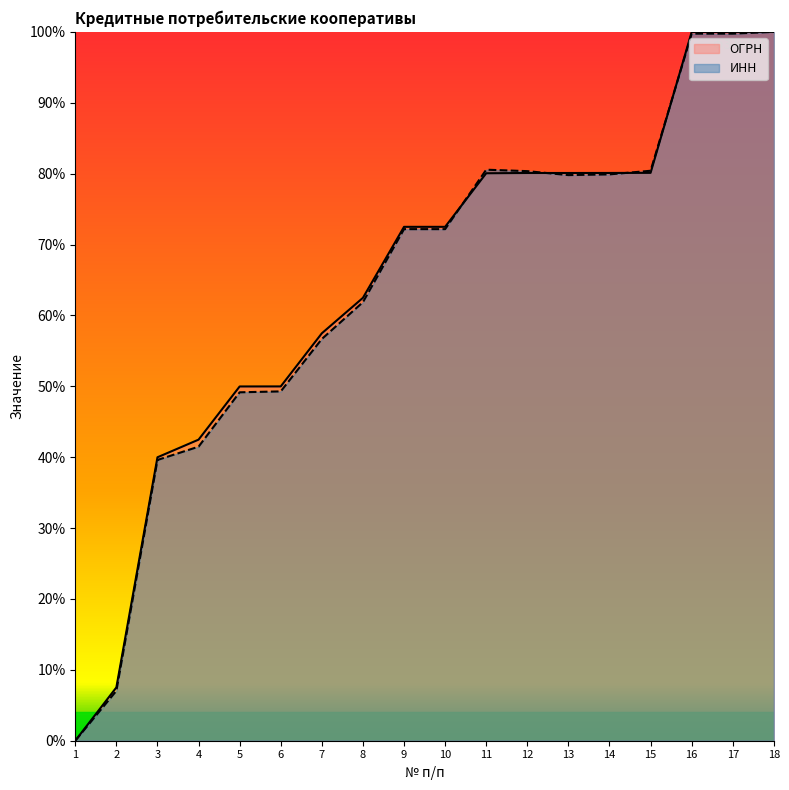

True or false: ОГРН has a value of 63.8 at 1.

False